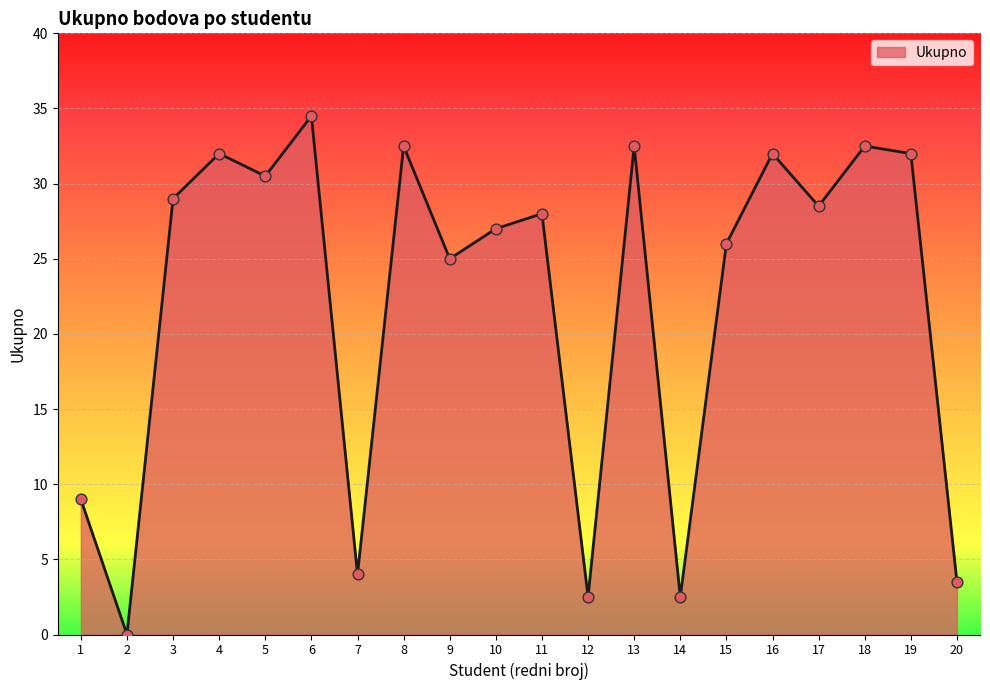

What is the change in value from 10 to 14?

-24.5